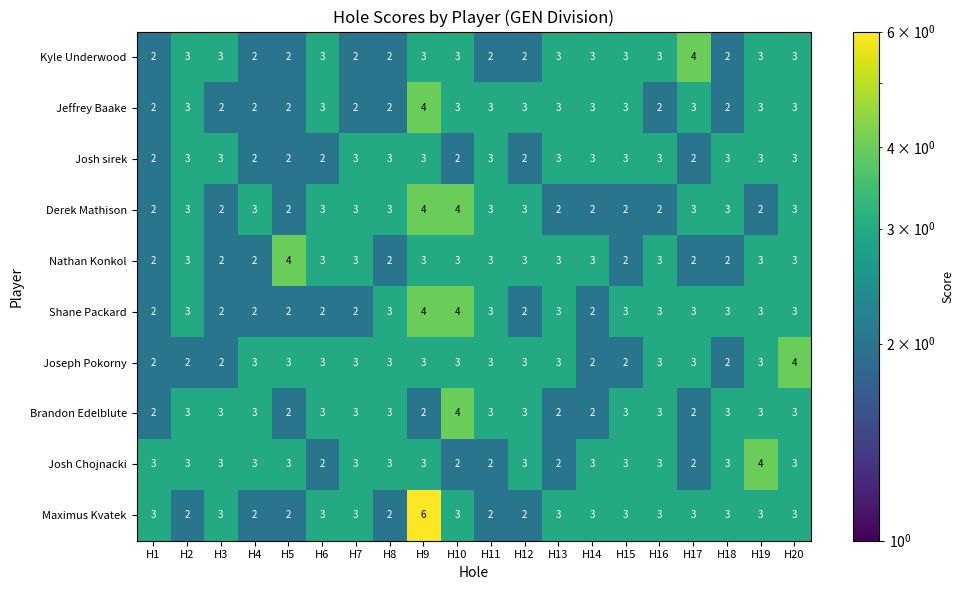

How many series are shown in this chart?

10